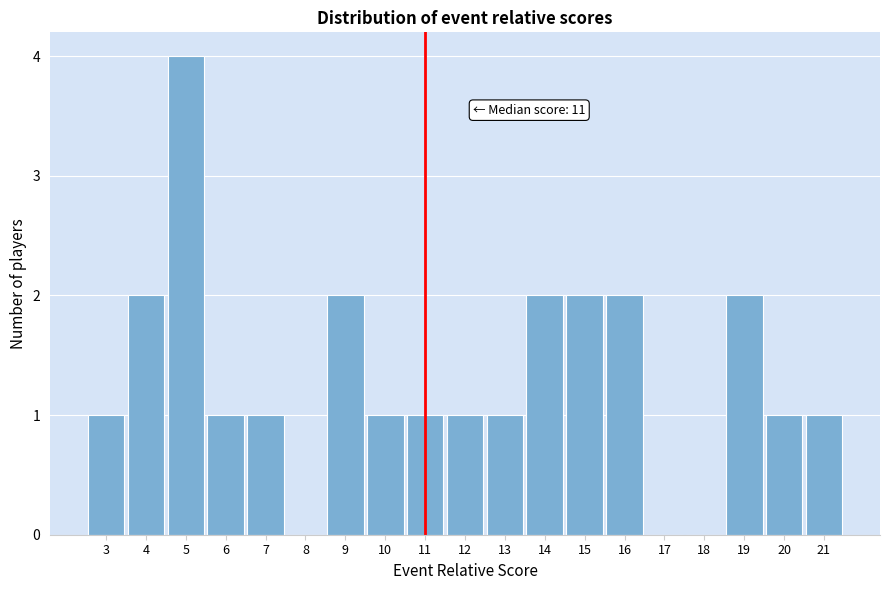

Which range on the x-axis has the tallest bar?

4.5 to 5.5